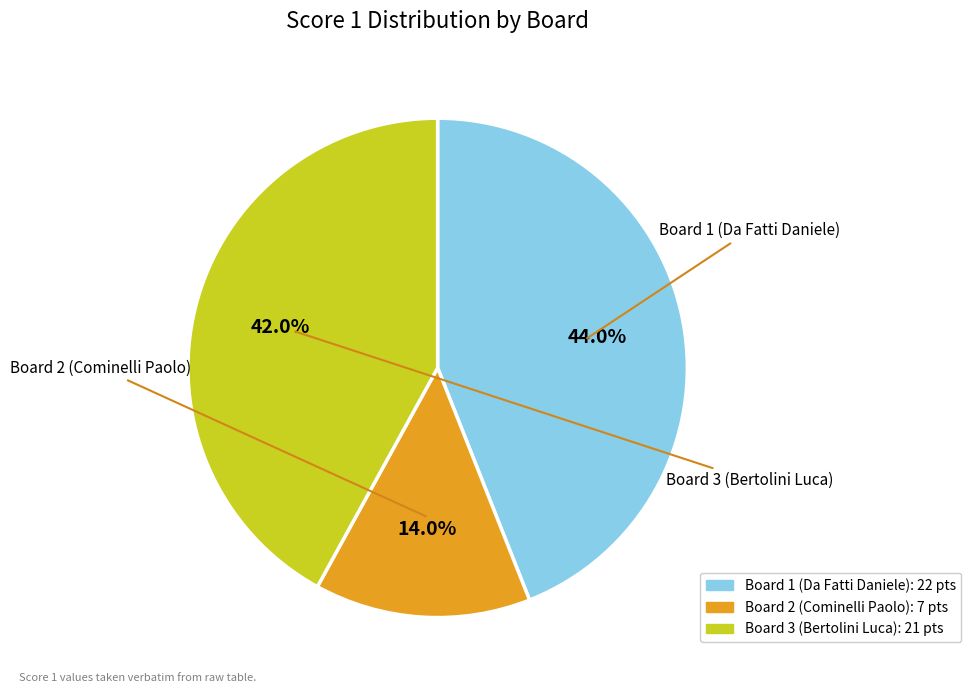

How many segments does this pie chart have?

3